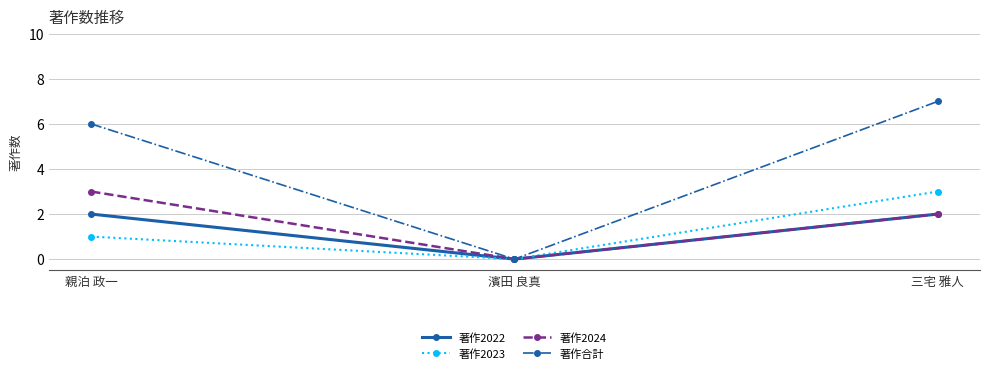

How many distinct data groups are displayed?

4